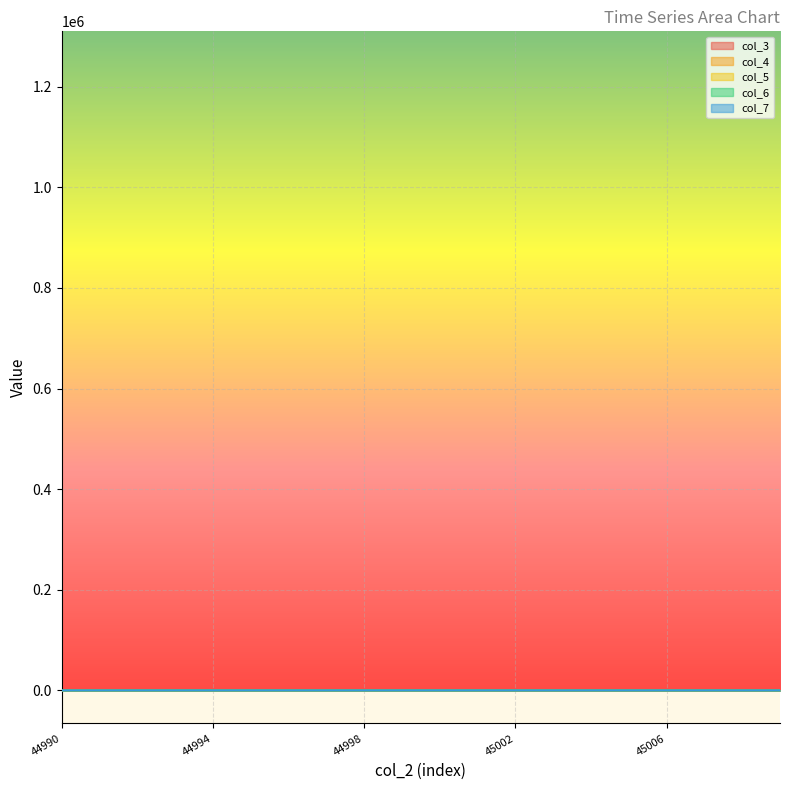

True or false: col_7 and col_4 cross at least once.

False